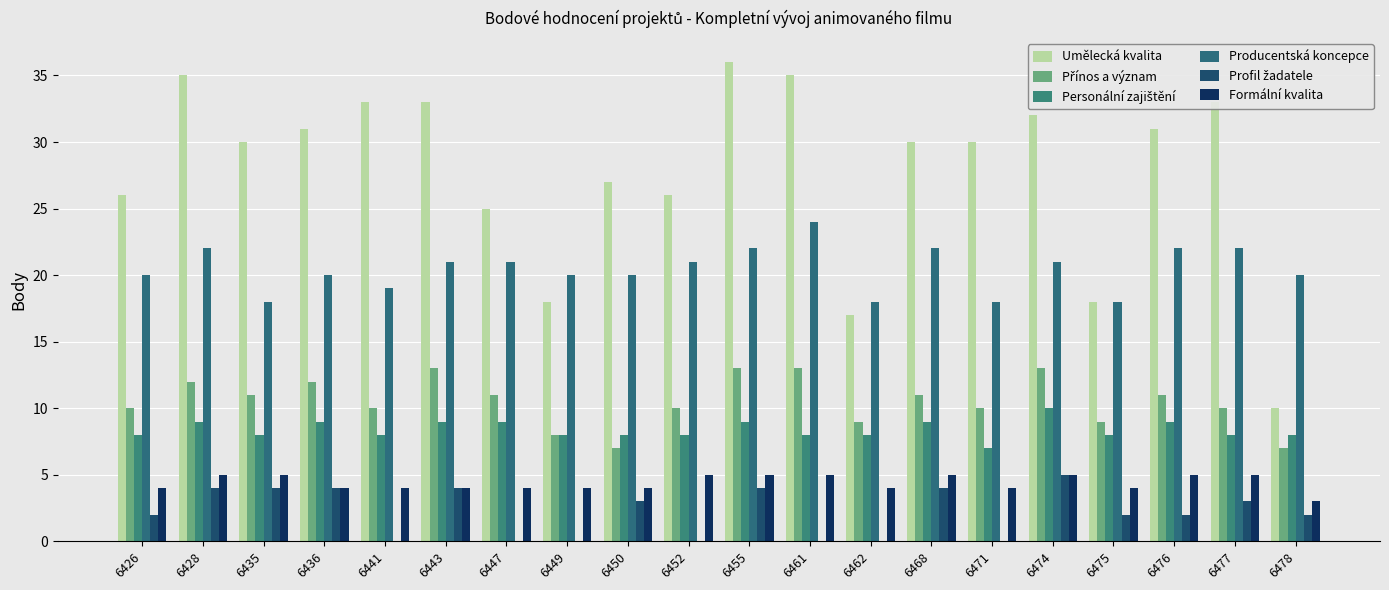

Are the bars grouped side by side (vs. stacked)?

Yes